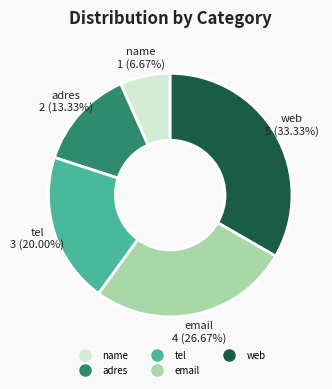

How many segments does this pie chart have?

5